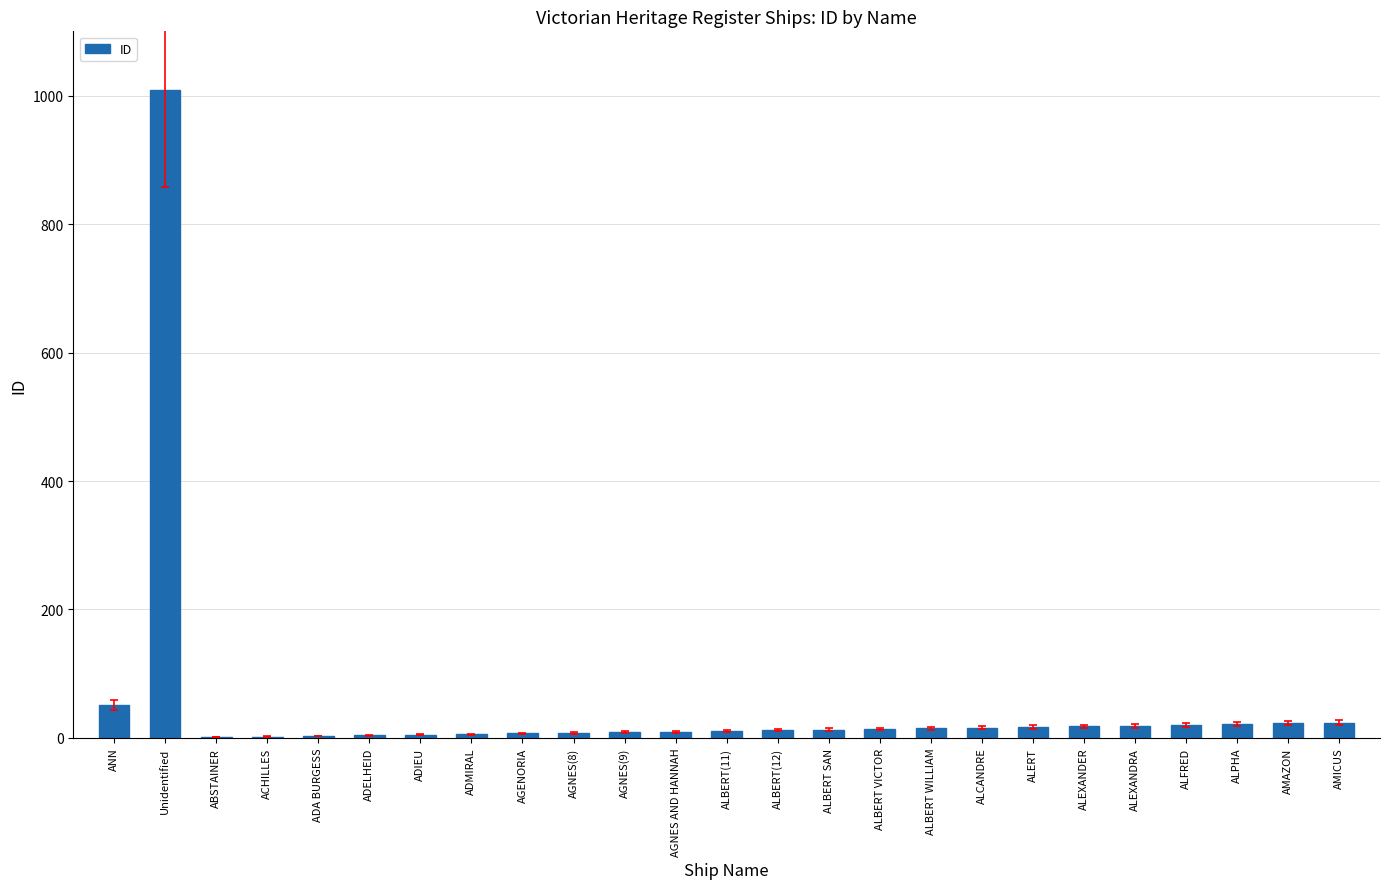

Which category has the highest value across all series?

Unidentified